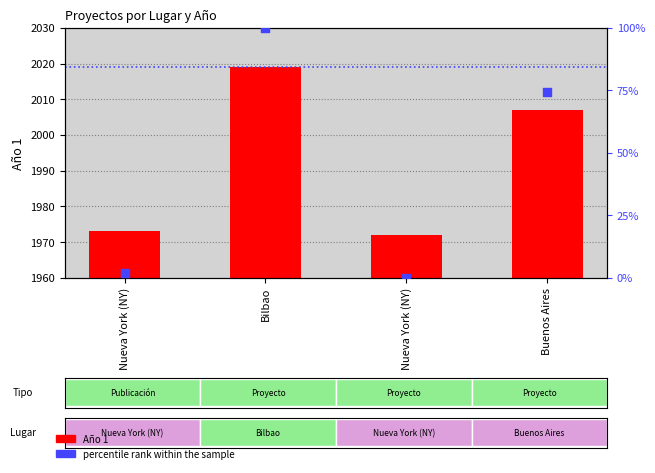

At which category is the sum across all series the highest?

Bilbao